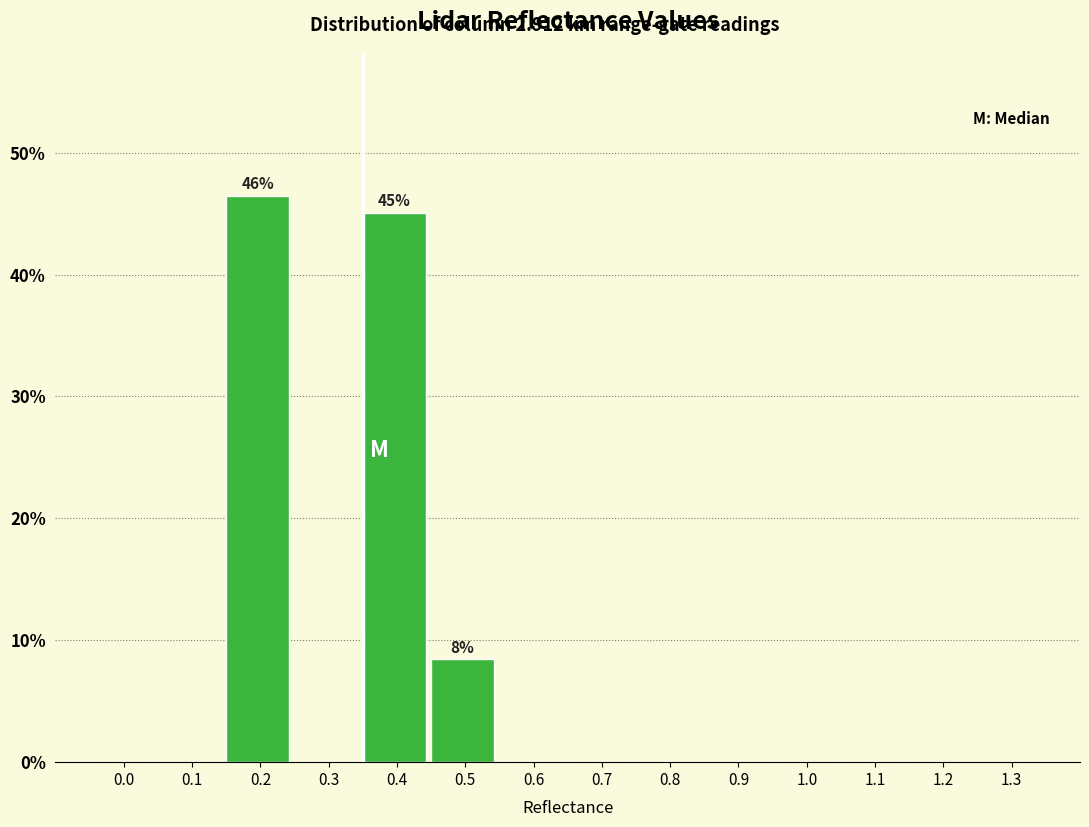

Reading left to right, transcribe all the data shown in this chart.

0.0=0.0	0.1=0.0	0.2=46.5	0.3=0.0	0.4=45.1	0.5=8.5	0.6=0.0	0.7=0.0	0.8=0.0	0.9=0.0	1.0=0.0	1.1=0.0	1.2=0.0	1.3=0.0